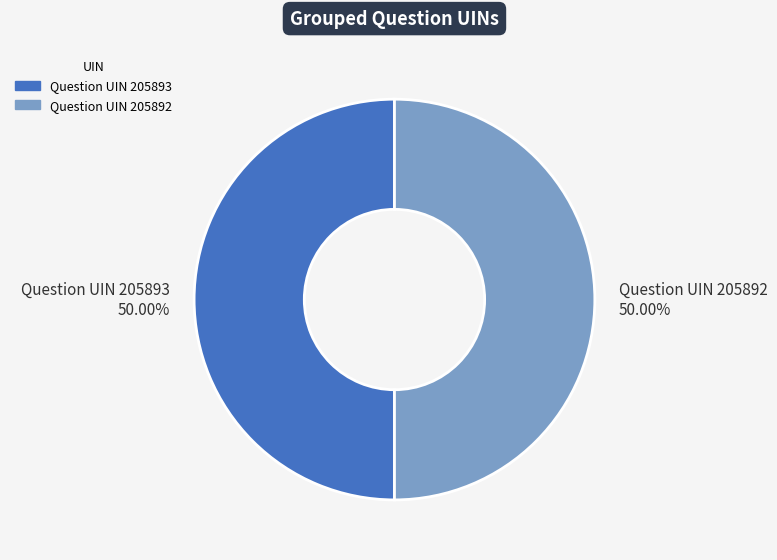

Is the sum of Question UIN 205892 and Question UIN 205893 greater than half?

Yes